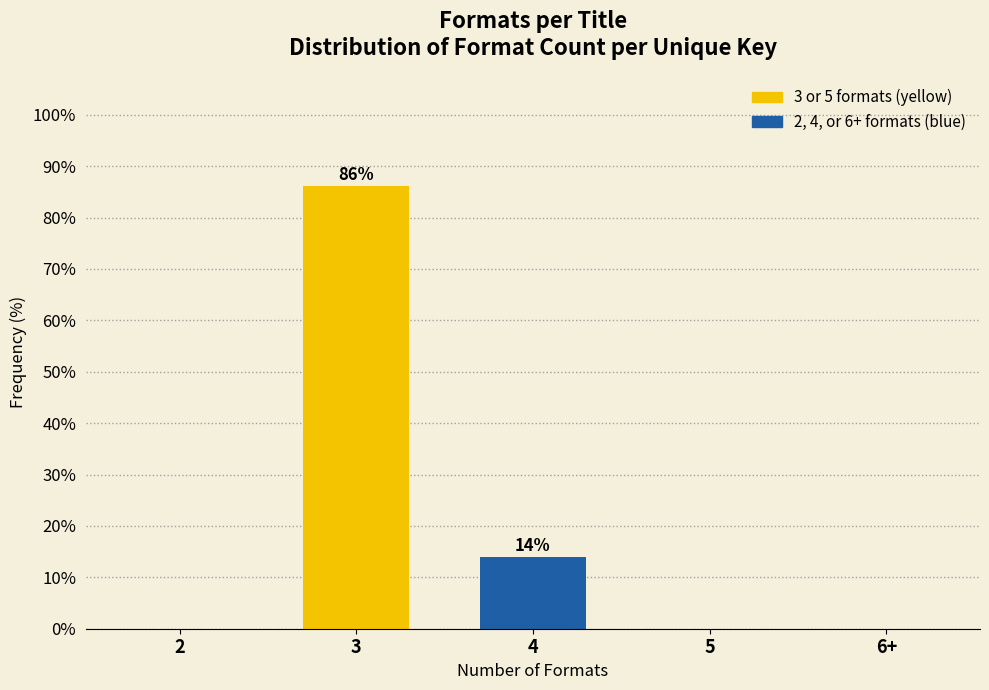

Reading right to left, list all the values displayed in this chart.

6+=0.0	5=0.0	4=13.9	3=86.1	2=0.0